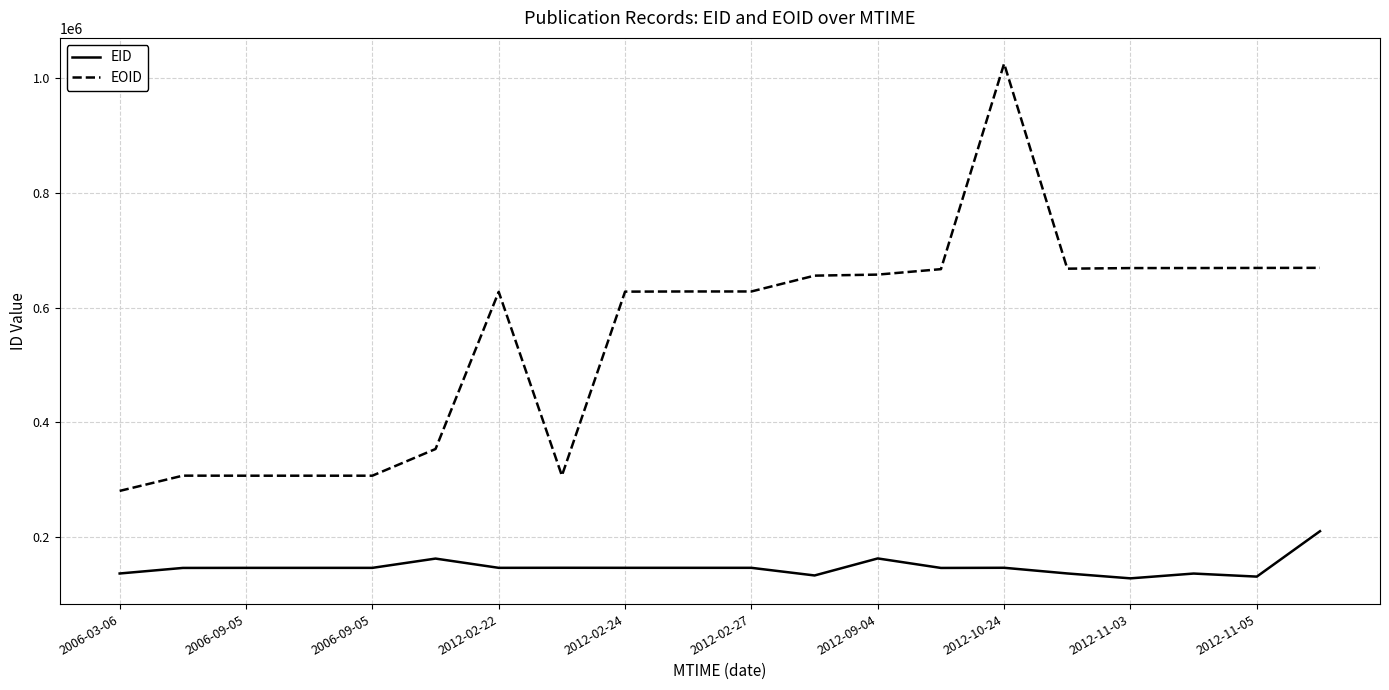

True or false: EOID and EID intersect in this chart.

False